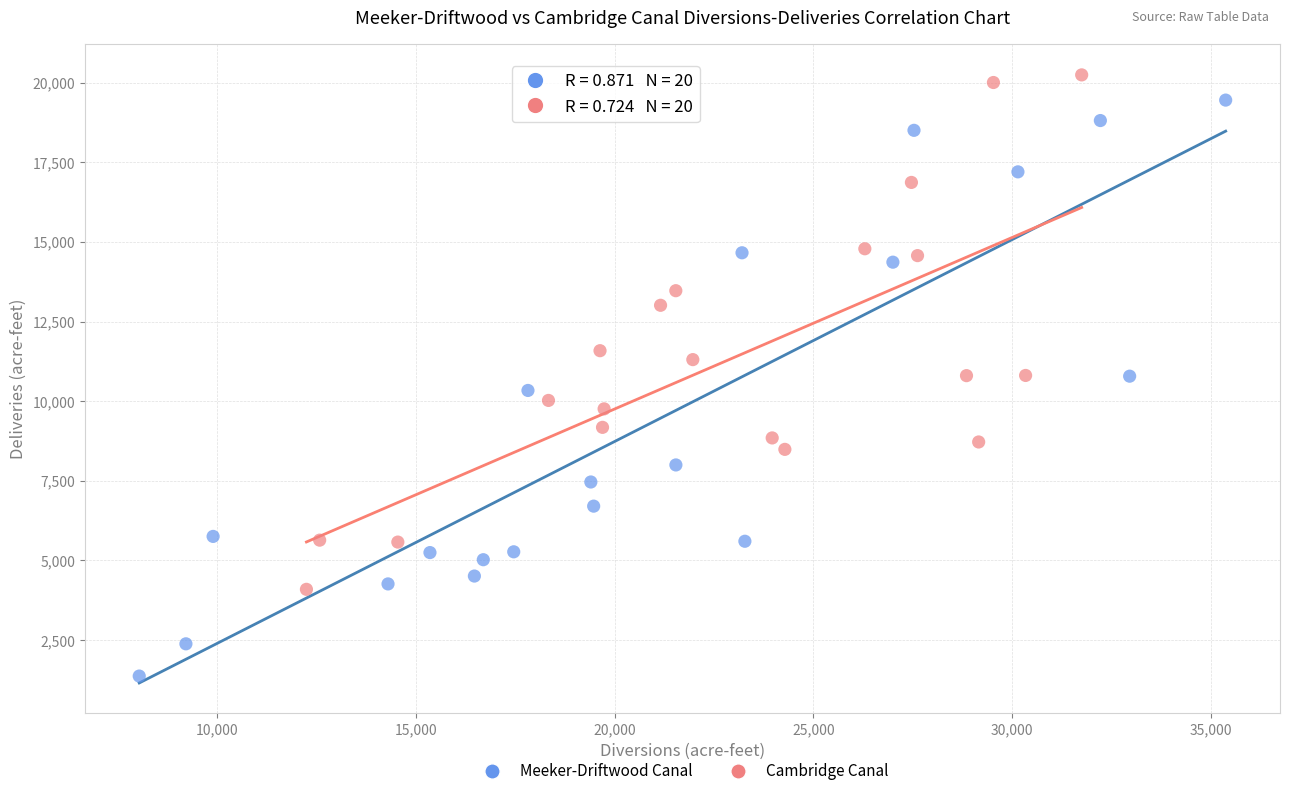

What are all the series names shown in the legend?

Meeker-Driftwood Canal, Cambridge Canal